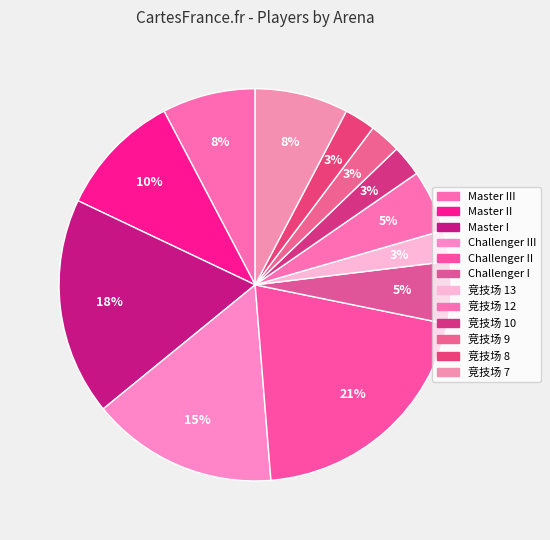

Is there a majority slice in this chart?

No